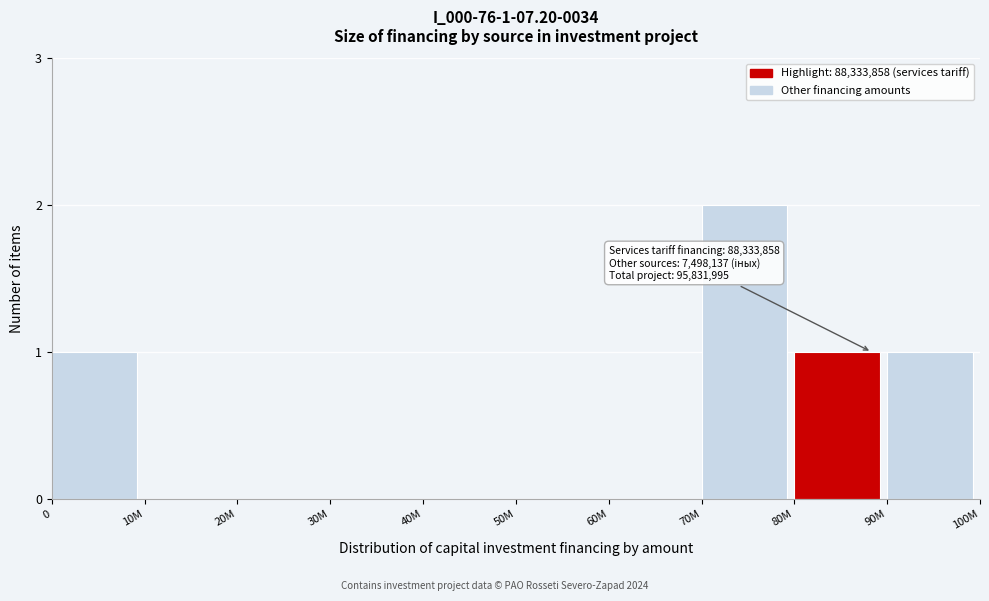

Reading left to right, list all the values displayed in this chart.

0=1	10M=0	20M=0	30M=0	40M=0	50M=0	60M=0	70M=2	80M=1	90M=1